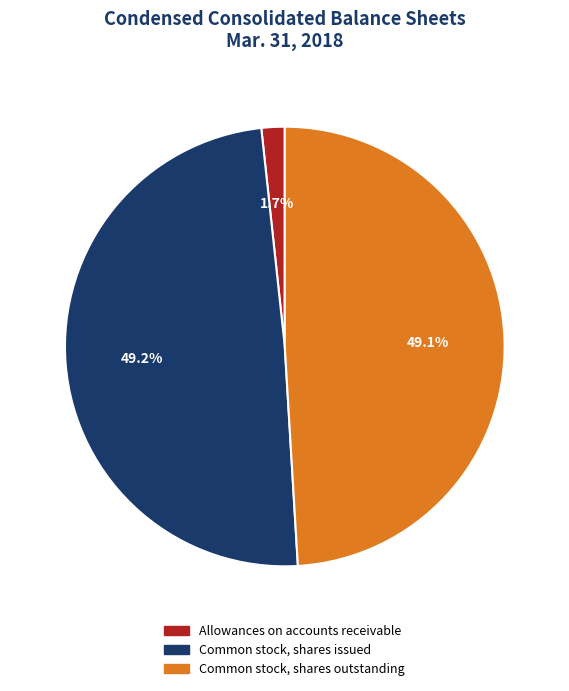

Which has a higher value, Allowances on accounts receivable or Common stock, shares issued?

Common stock, shares issued